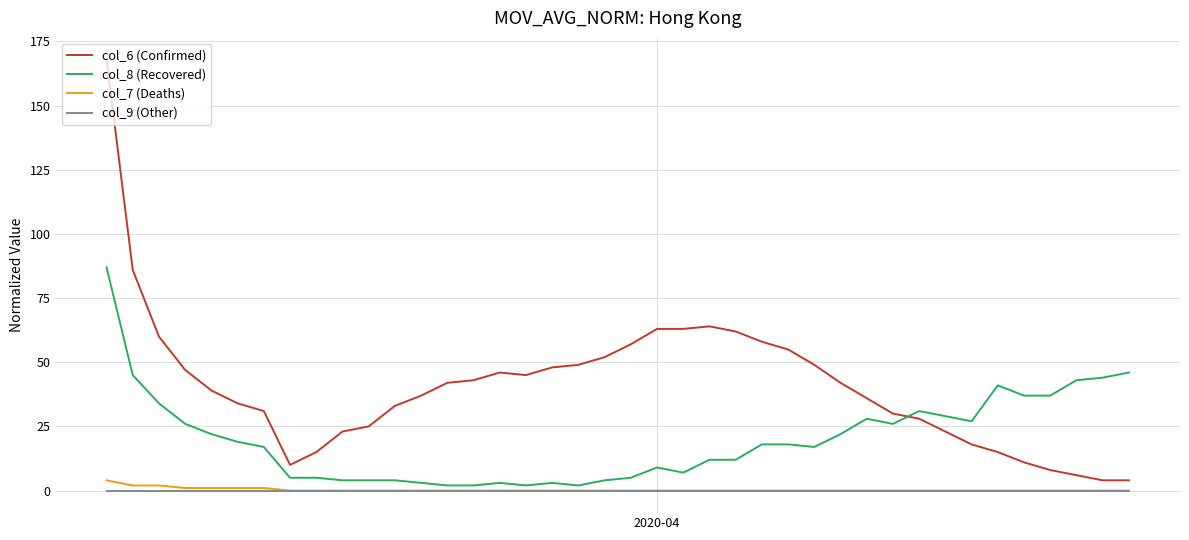

Which series has the largest range (max minus min)?

col_6 (Confirmed)